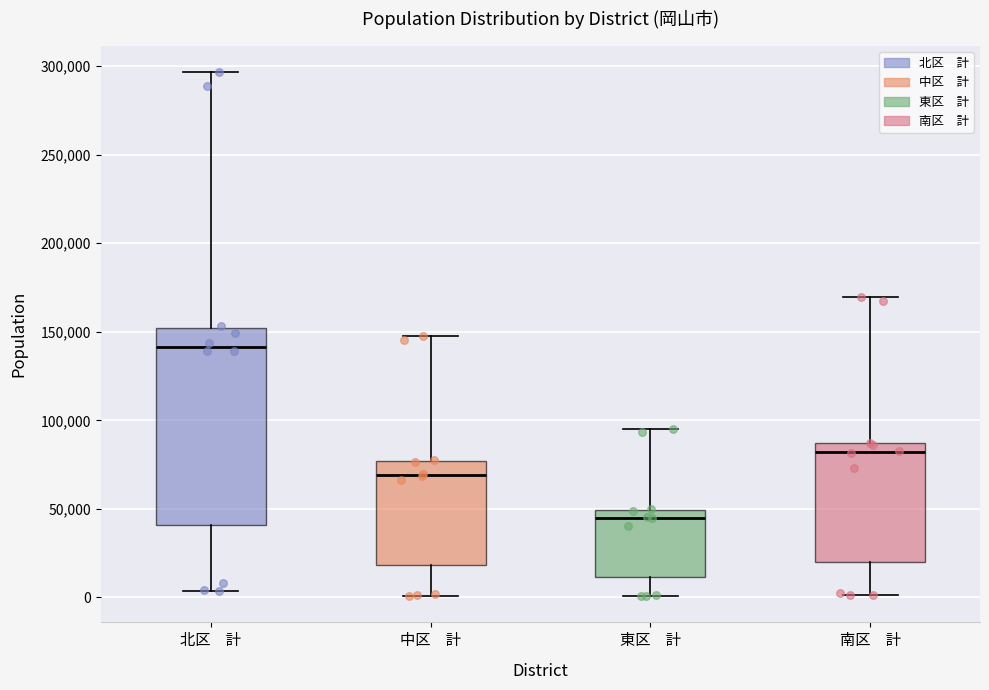

Where does the lower whisker of the box for 中区 計 end on the y-axis? The values are not printed on the chart, so give them approximately, as read against the axis.

0